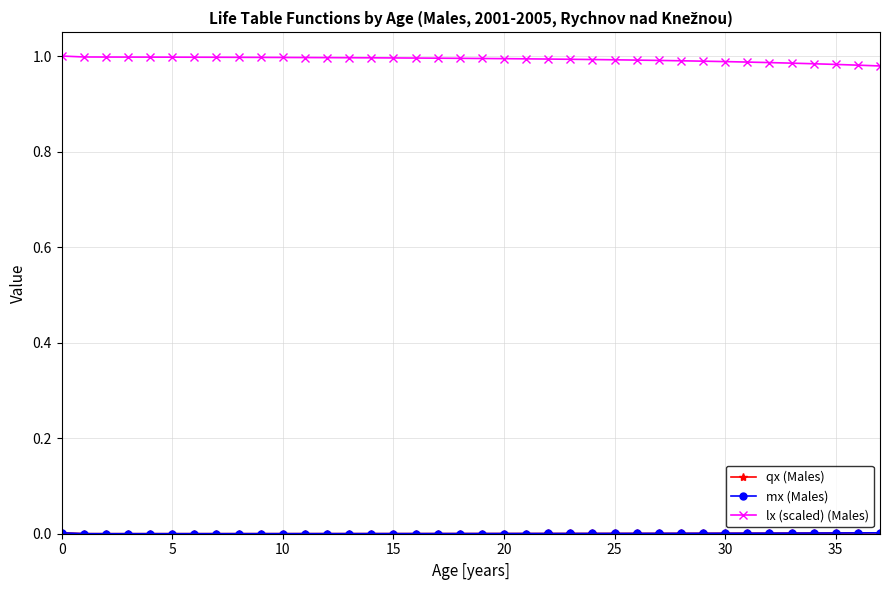

Which series has the largest total across all categories?

lx (scaled) (Males)